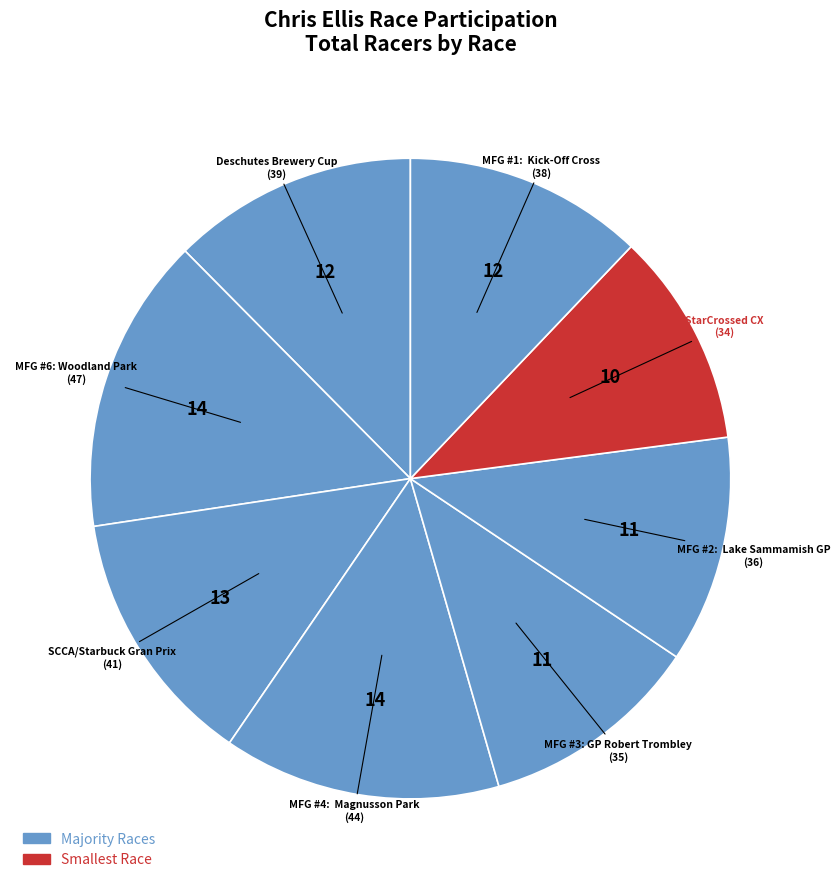

Is StarCrossed CX the majority of the pie?

No